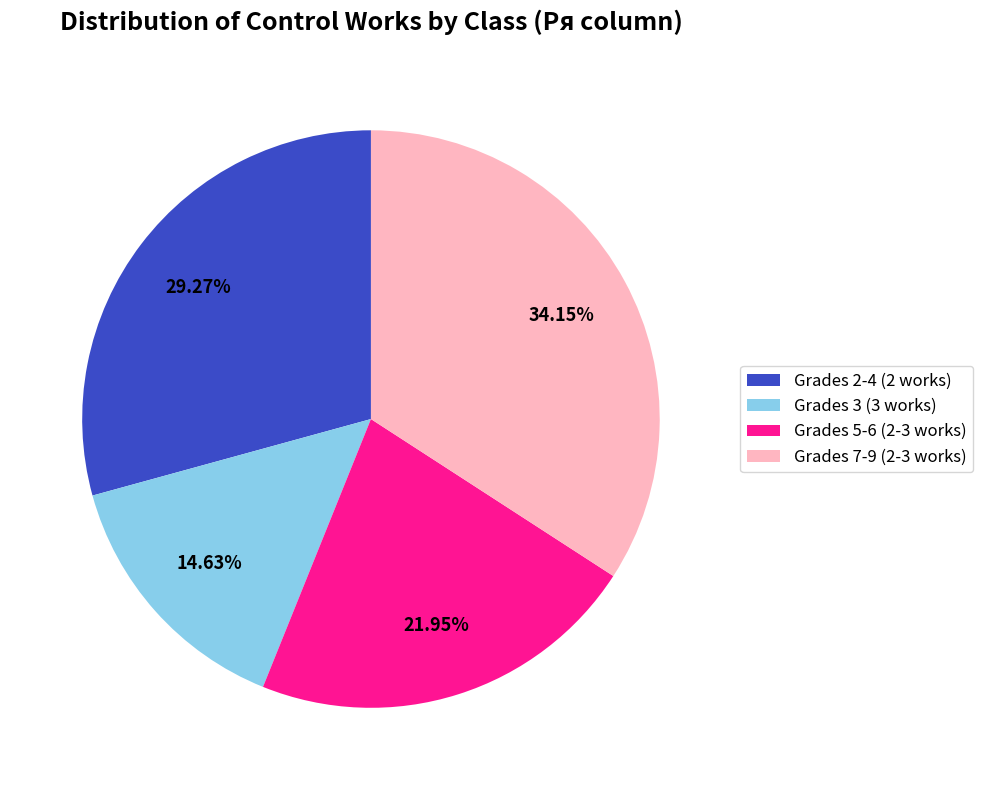

How many slices are in this pie chart?

4